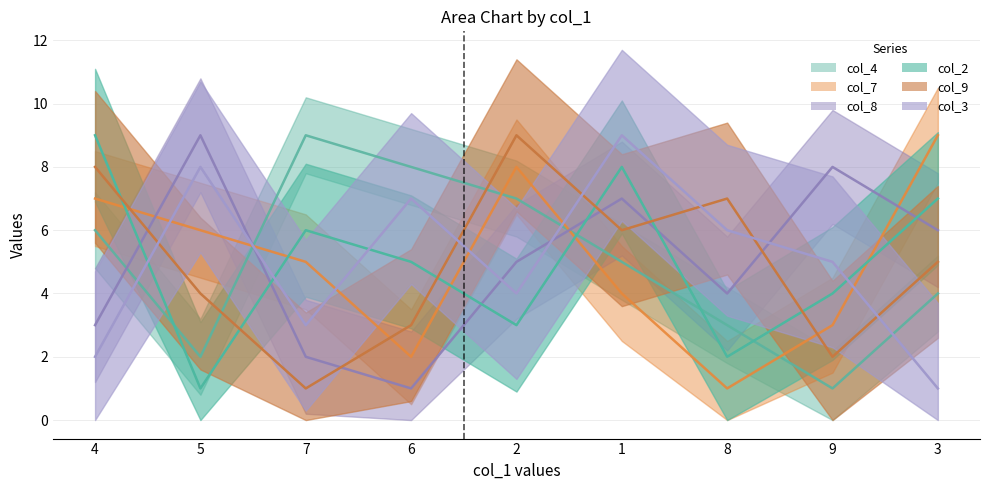

At which category does the chart reach its peak across all series?

7